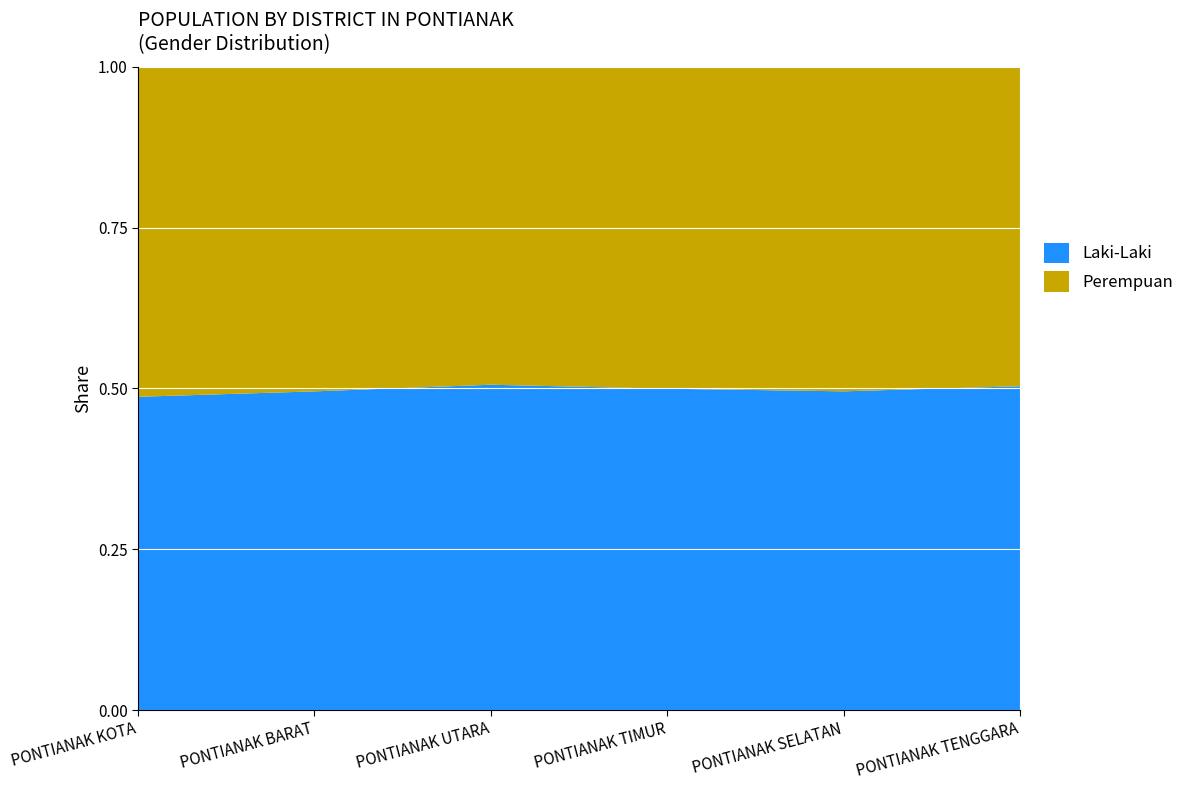

Reading right to left, list all the values displayed in this chart.

Laki-Laki: 16602	31662	31080	45457	46920	42015
Perempuan: 16377	32239	31136	44424	47785	44256